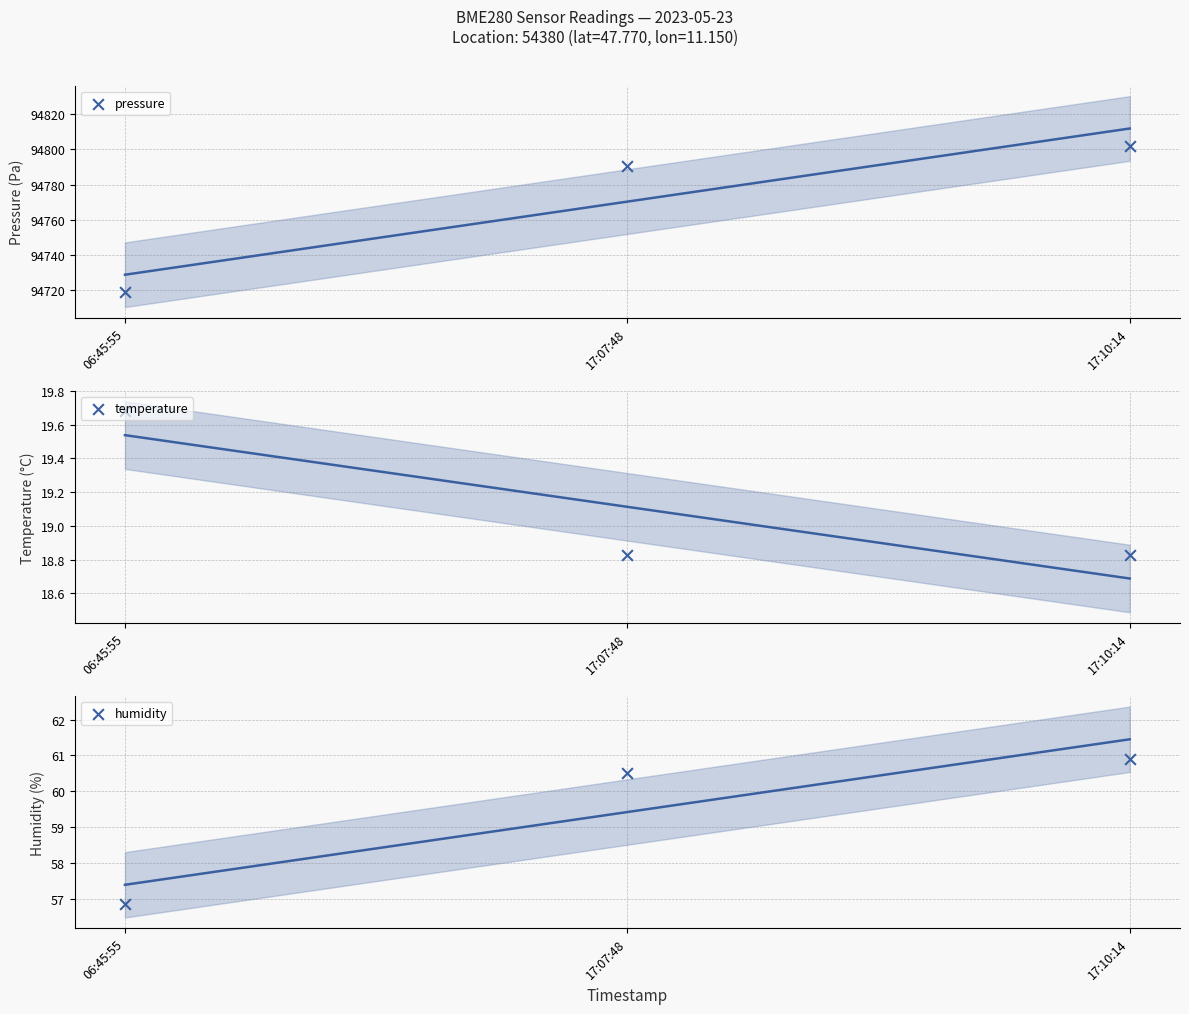

Which series has the largest total across all categories?

pressure